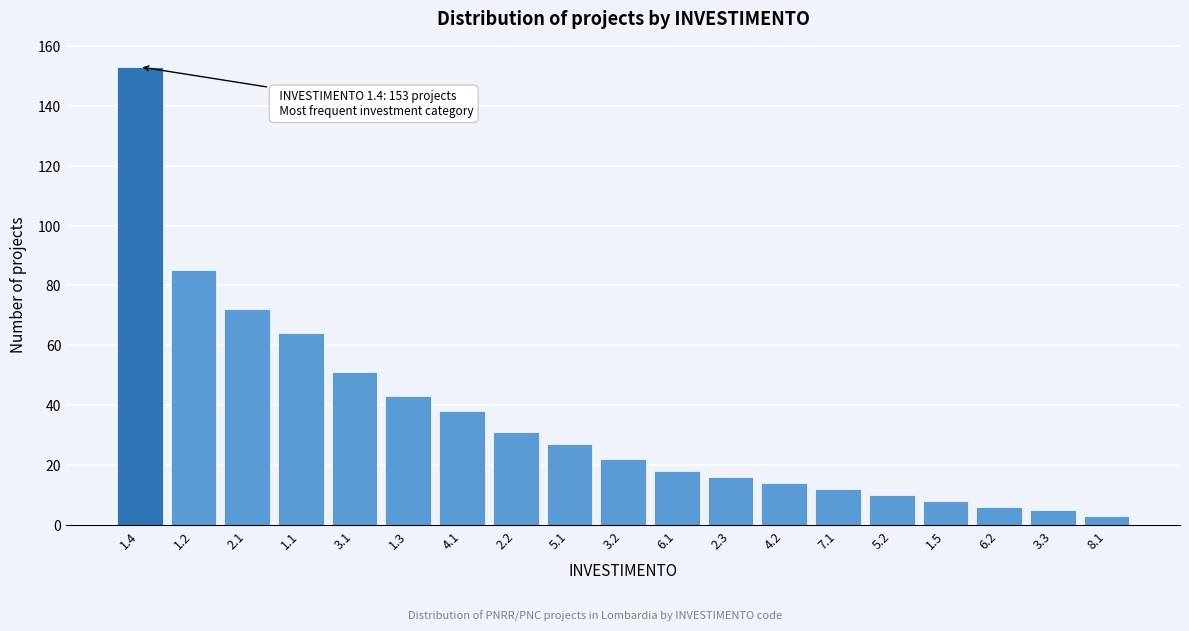

Reading left to right, transcribe all the data shown in this chart.

1.4=153	1.2=85	2.1=72	1.1=64	3.1=51	1.3=43	4.1=38	2.2=31	5.1=27	3.2=22	6.1=18	2.3=16	4.2=14	7.1=12	5.2=10	1.5=8	6.2=6	3.3=5	8.1=3